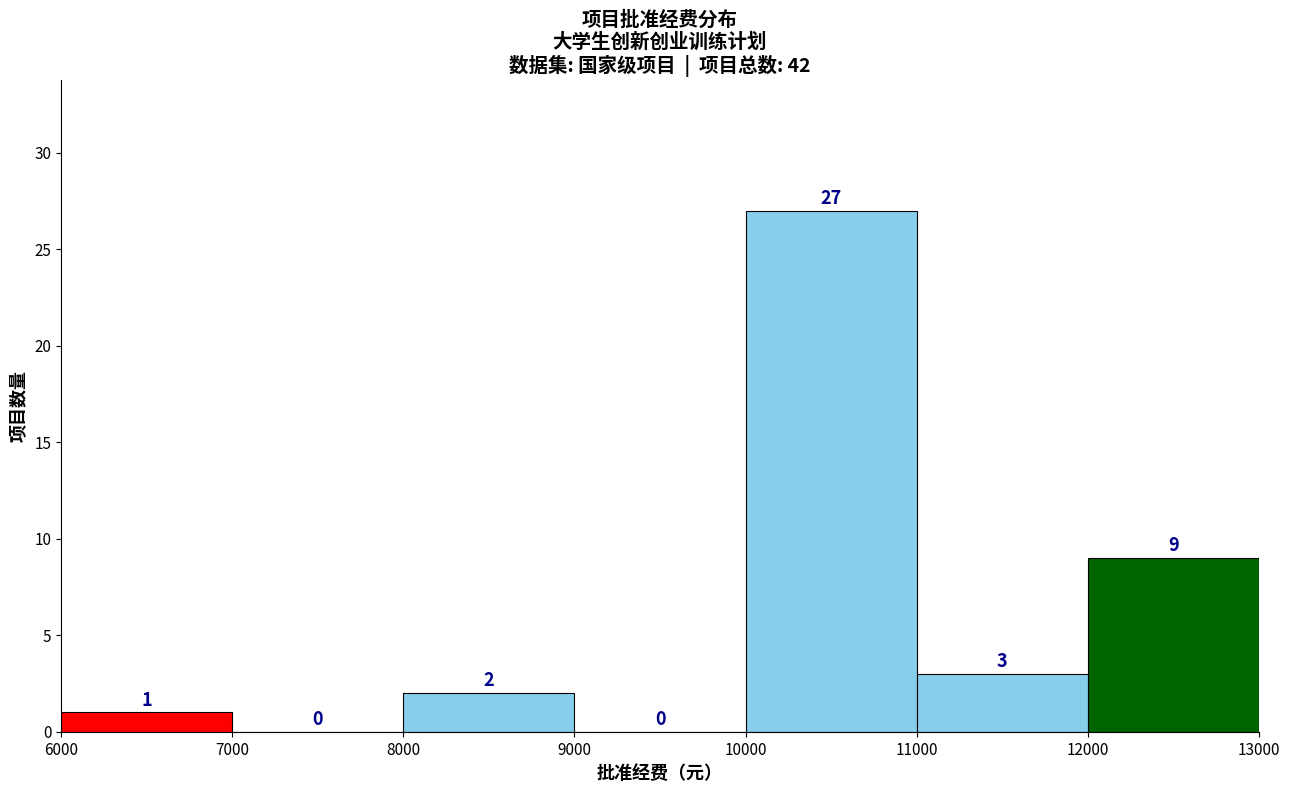

Reading left to right, transcribe this chart: for each bar, give the range it covers on the x-axis and its height.

6000 to 7000: 1
7000 to 8000: 0
8000 to 9000: 2
9000 to 10000: 0
10000 to 11000: 27
11000 to 12000: 3
12000 to 13000: 9